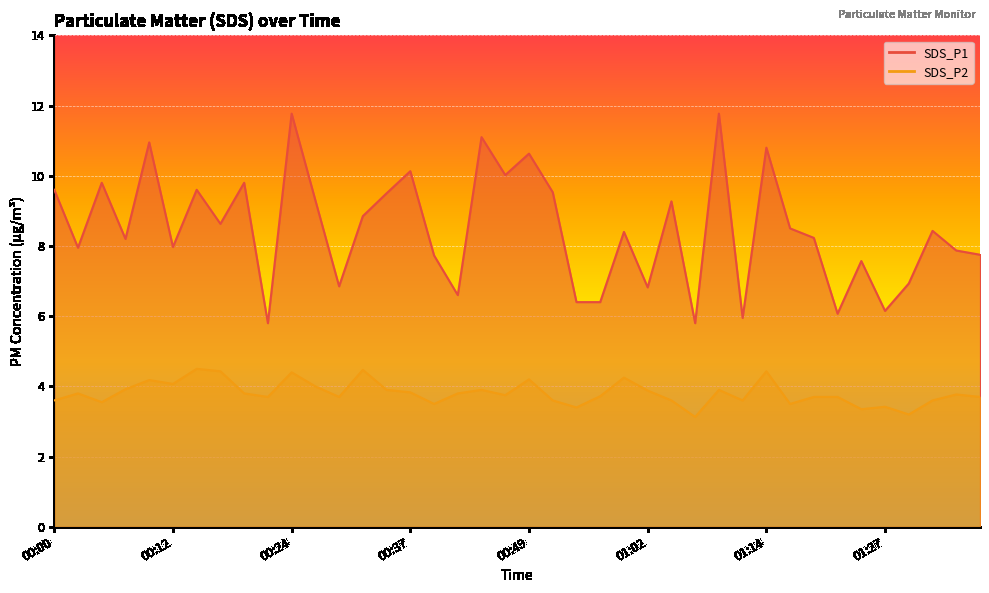

What position from the left is 01:04?

27